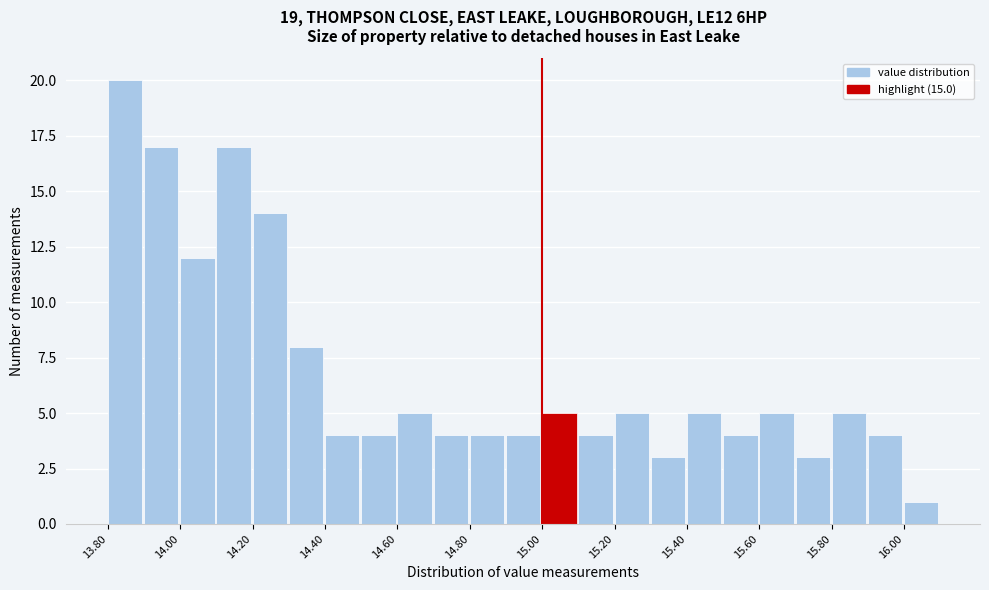

Reading left to right, transcribe this chart: for each bar, give the range it covers on the x-axis and its height. The values are not printed on the chart, so give them approximately, as read against the axis.

13.8 to 13.9: 20
13.9 to 14.0: 17
14.0 to 14.1: 12
14.1 to 14.2: 17
14.2 to 14.3: 14
14.3 to 14.4: 8
14.4 to 14.5: 4
14.5 to 14.6: 4
14.6 to 14.7: 5
14.7 to 14.8: 4
14.8 to 14.9: 4
14.9 to 15.0: 4
15.0 to 15.1: 5
15.1 to 15.2: 4
15.2 to 15.3: 5
15.3 to 15.4: 3
15.4 to 15.5: 5
15.5 to 15.6: 4
15.6 to 15.7: 5
15.7 to 15.8: 3
15.8 to 15.9: 5
15.9 to 16.0: 4
16.0 to 16.1: 1